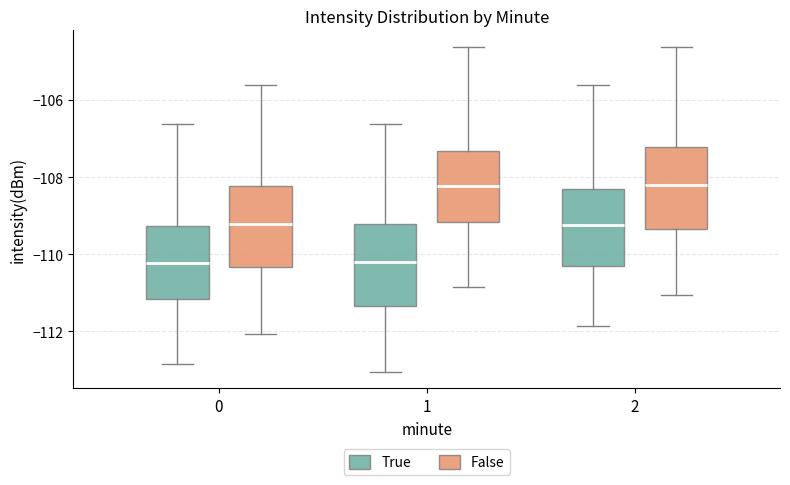

Where is the lower edge of the box for 2 (True) on the y-axis? The values are not printed on the chart, so give them approximately, as read against the axis.

-110.2